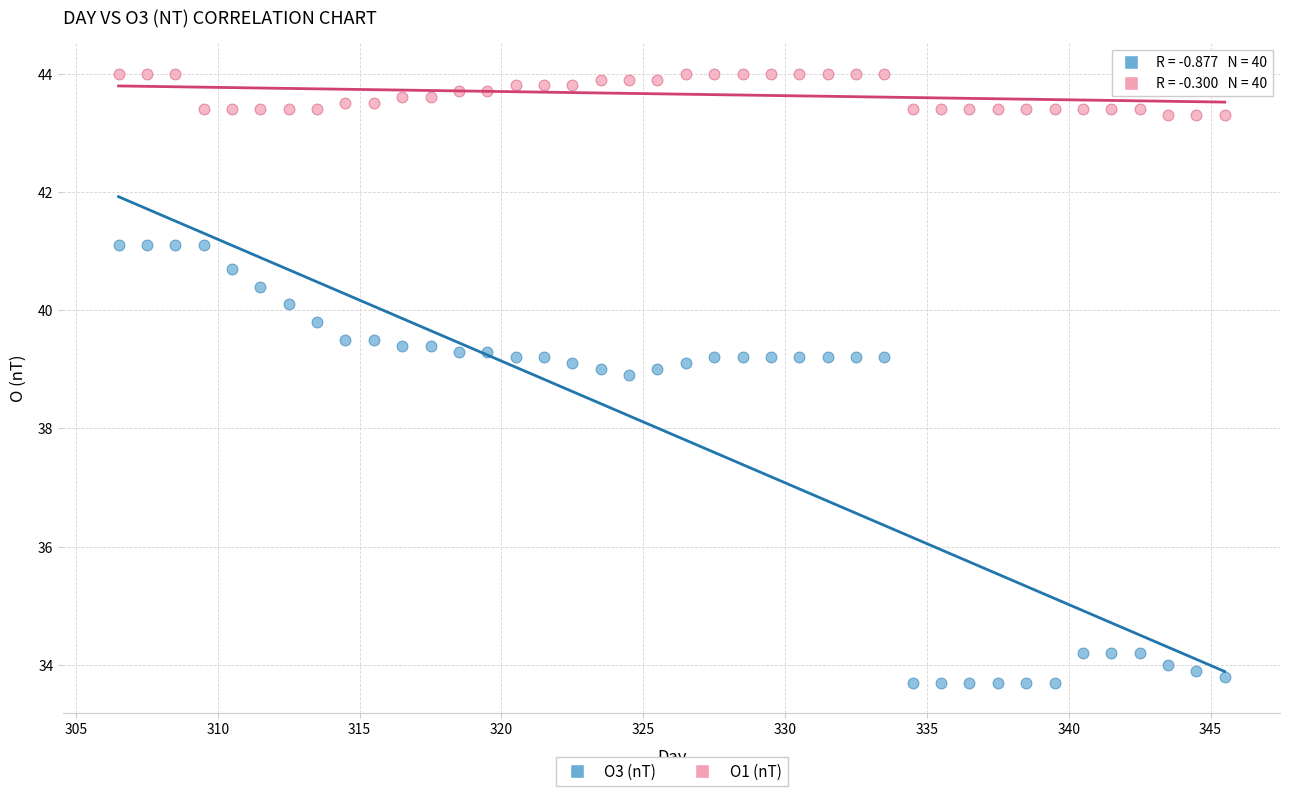

Which series contains the lowest Y value?

O3 (nT)